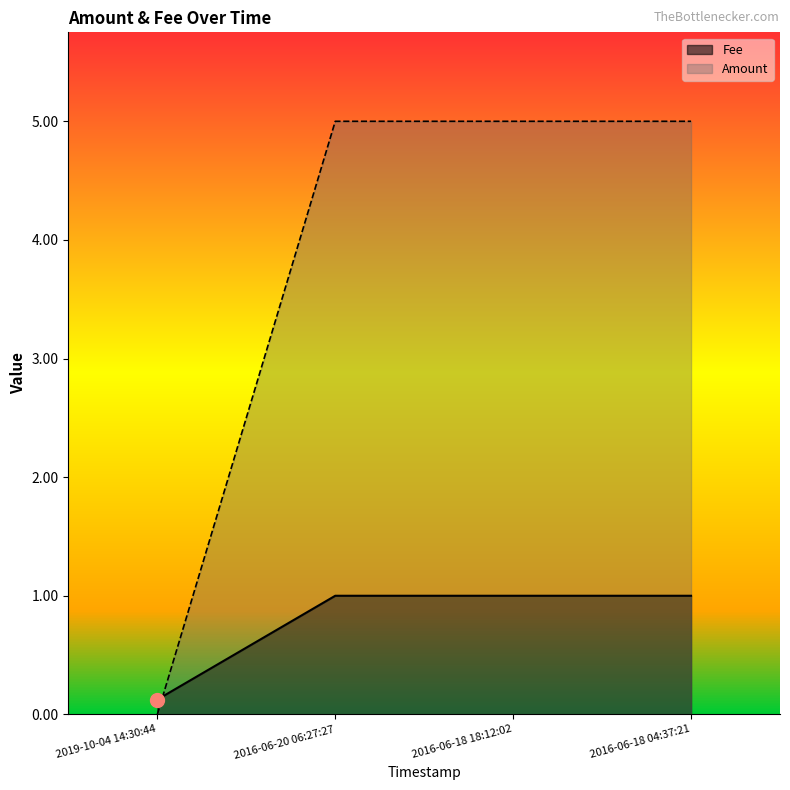

True or false: Fee has a value of 1.0 at 2016-06-20 06:27:27.

True